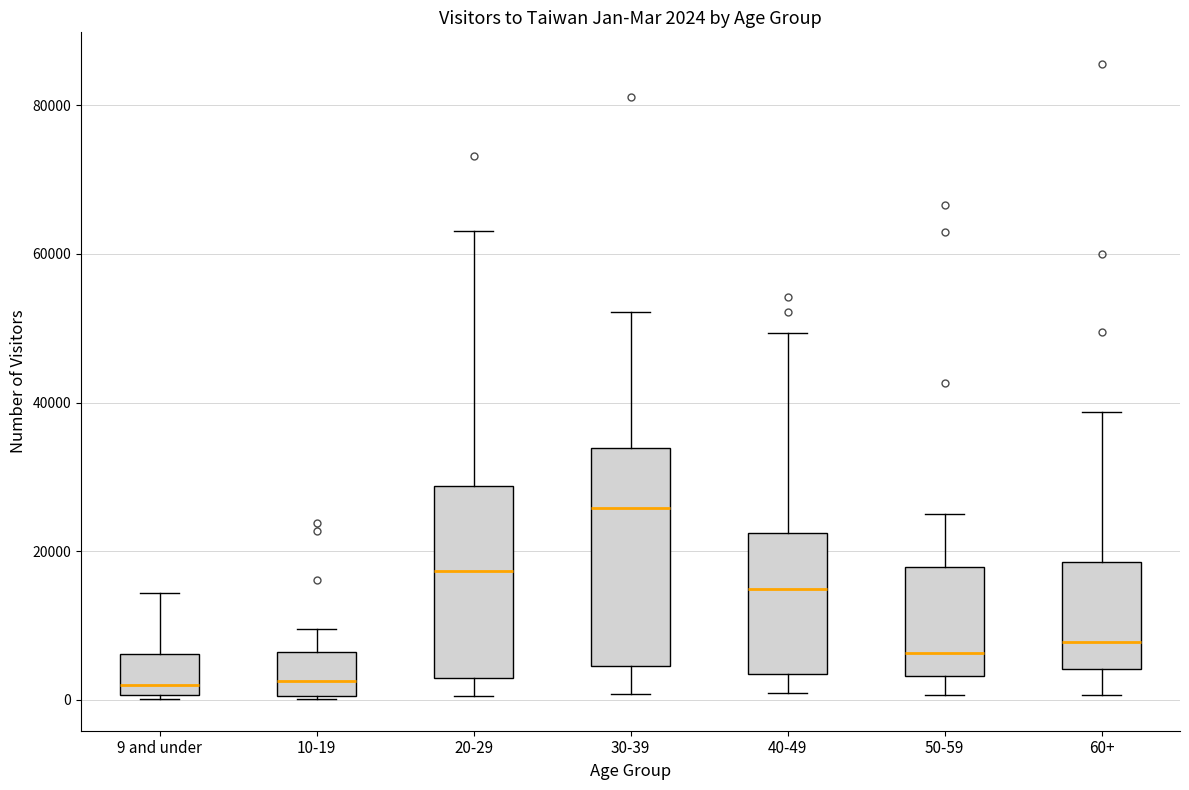

Which box is the tallest, from its lower edge to its upper edge?

30-39